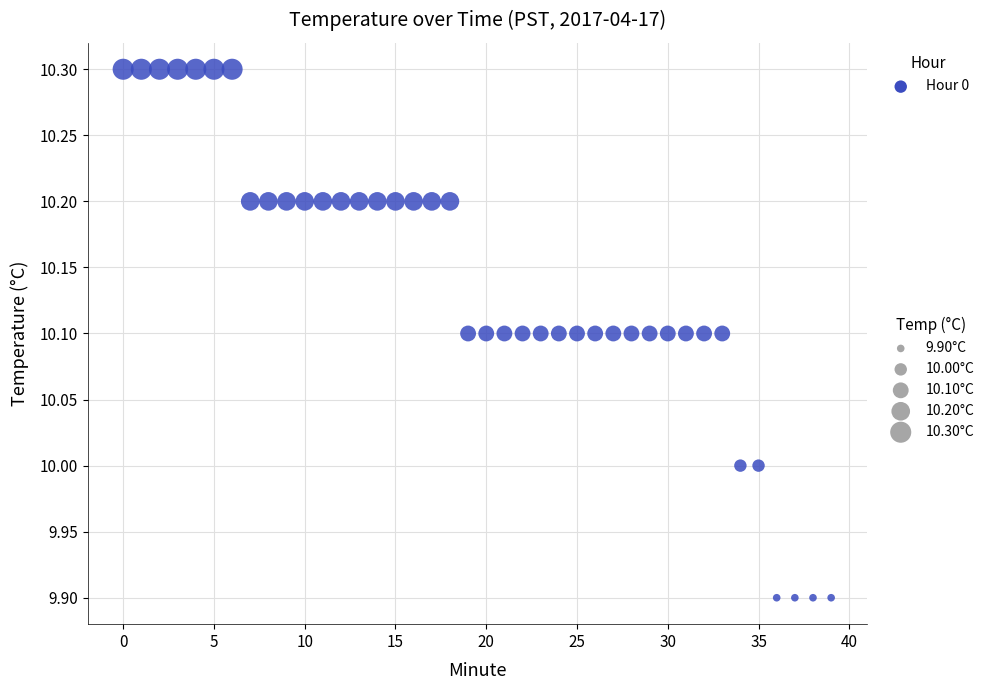

Count the number of points in this scatter plot.

40